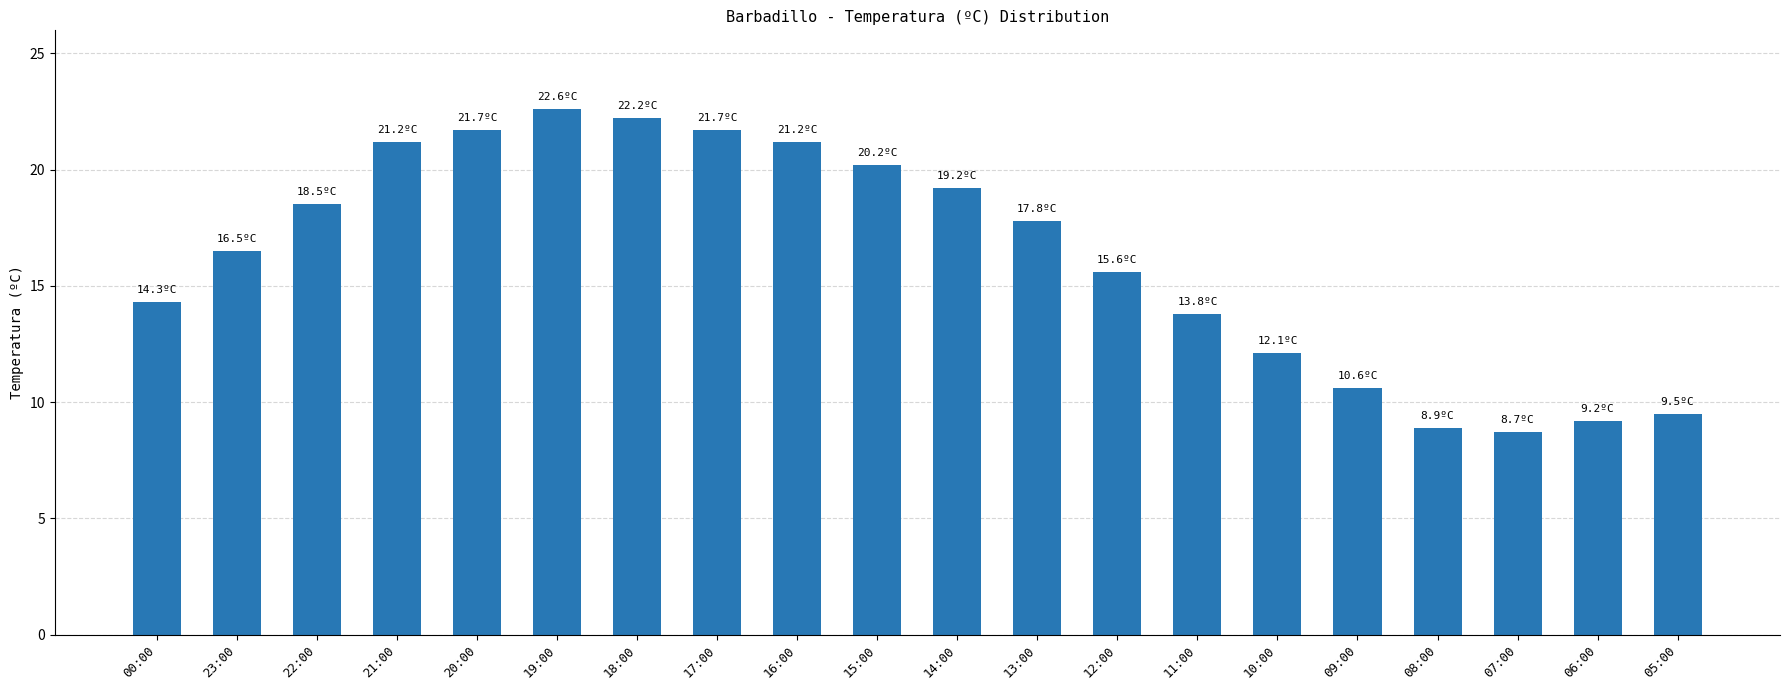

The value at 23:00 is 22.5. True or false?

False